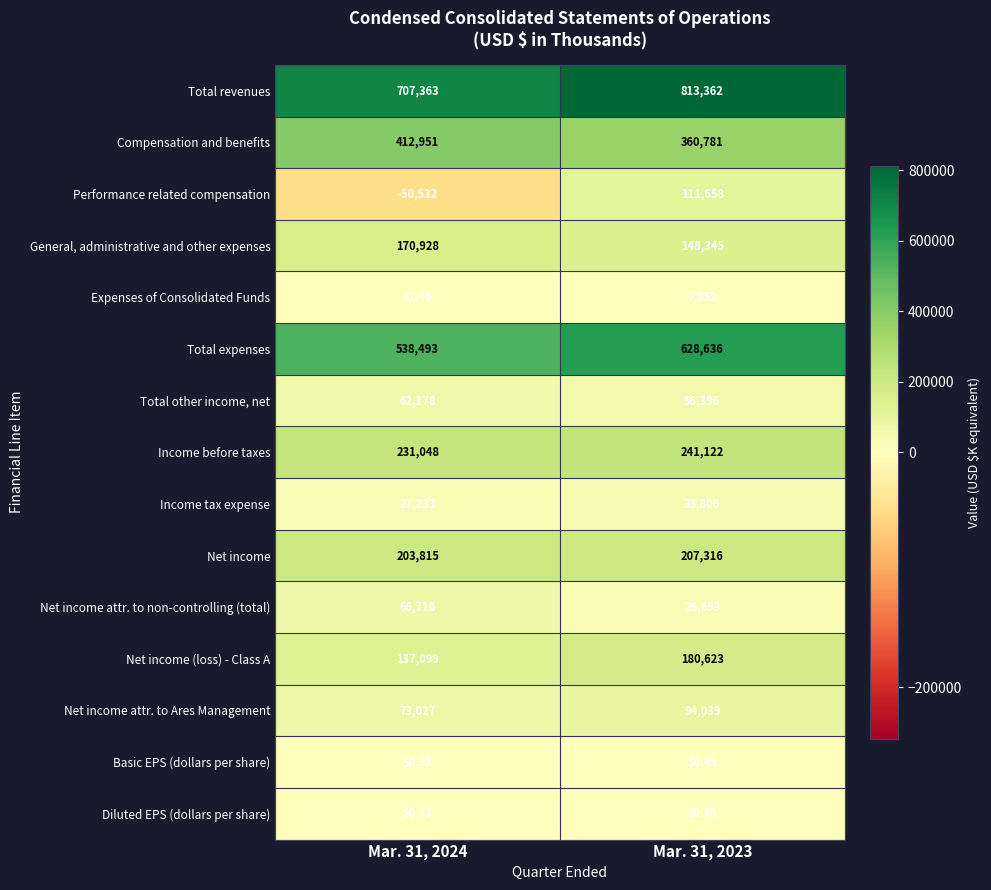

Is the value of Income tax expense at Mar. 31, 2023 greater than the value of Expenses of Consolidated Funds at Mar. 31, 2023?

Yes